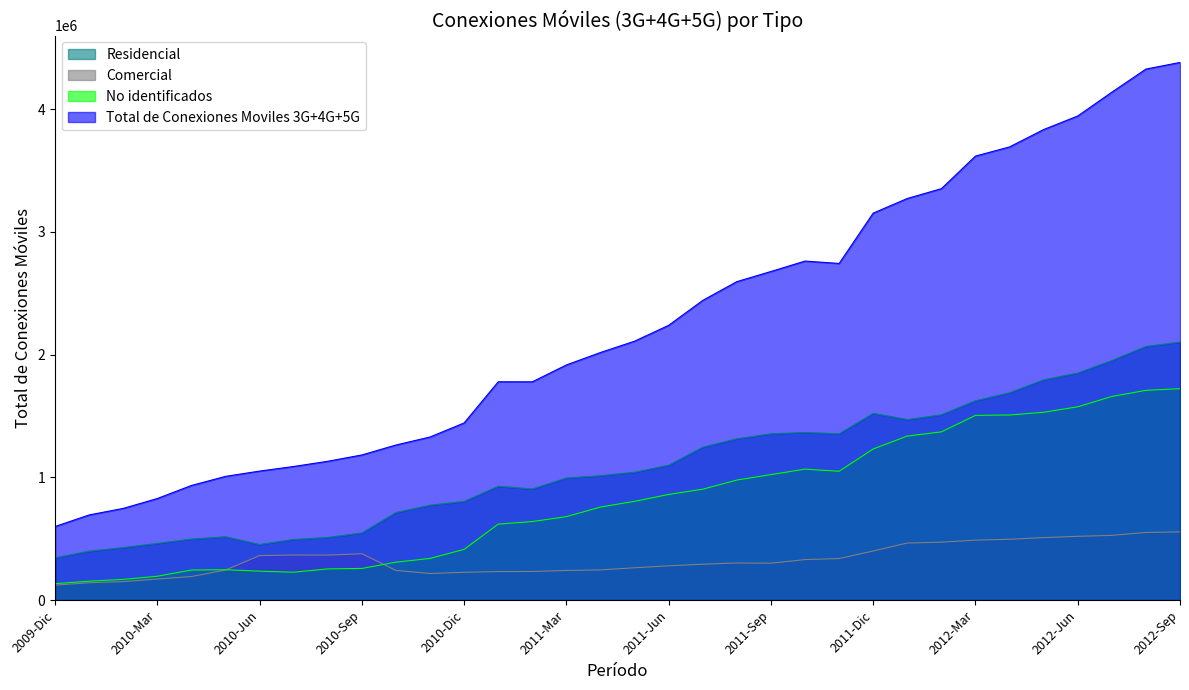

The Total de Conexiones Moviles 3G+4G+5G series shows 705203 at 2011-Jul. True or false?

False